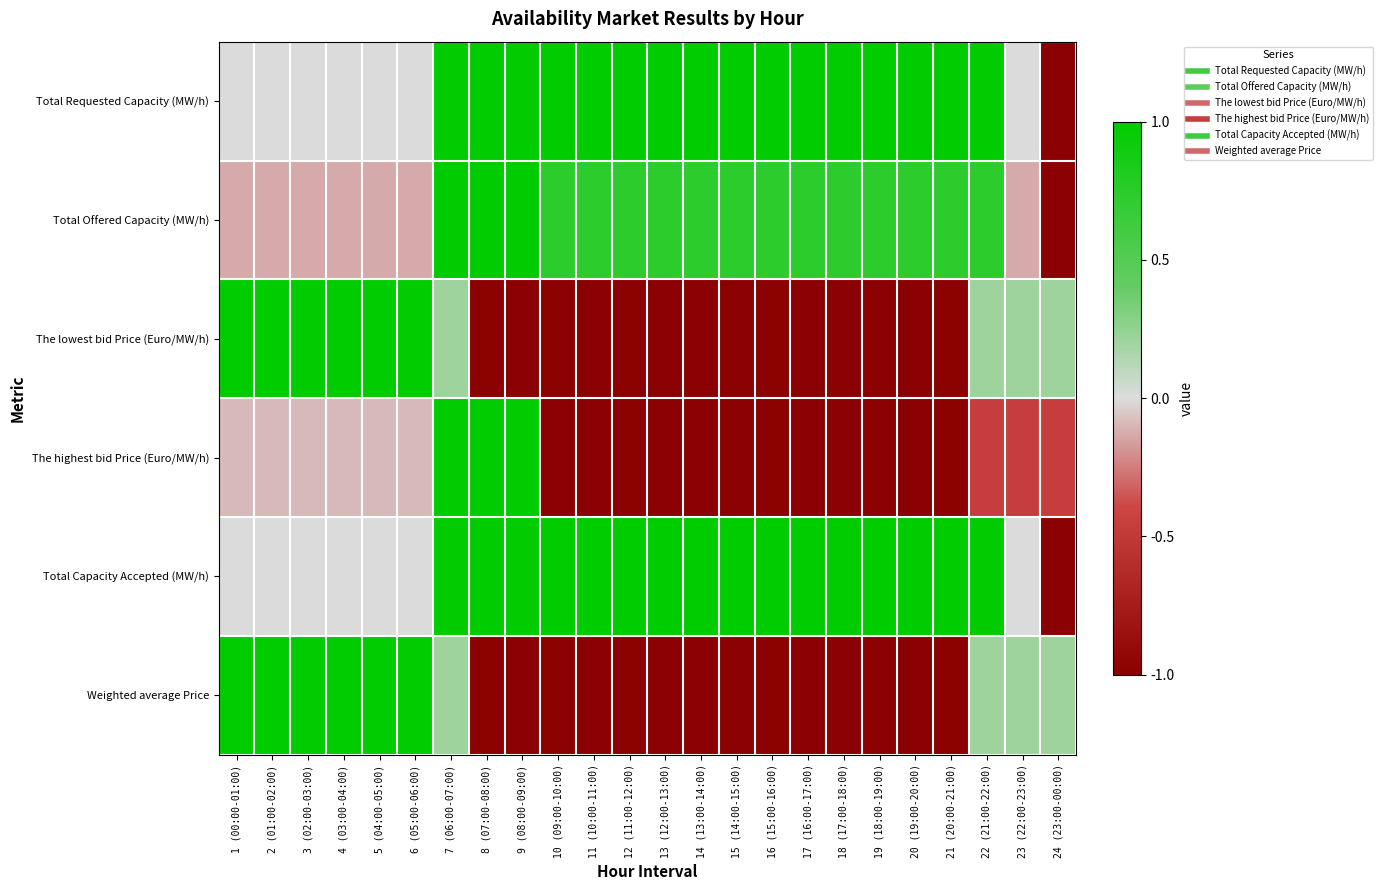

Which label corresponds to the smallest value in the chart?

24 (23:00-00:00)